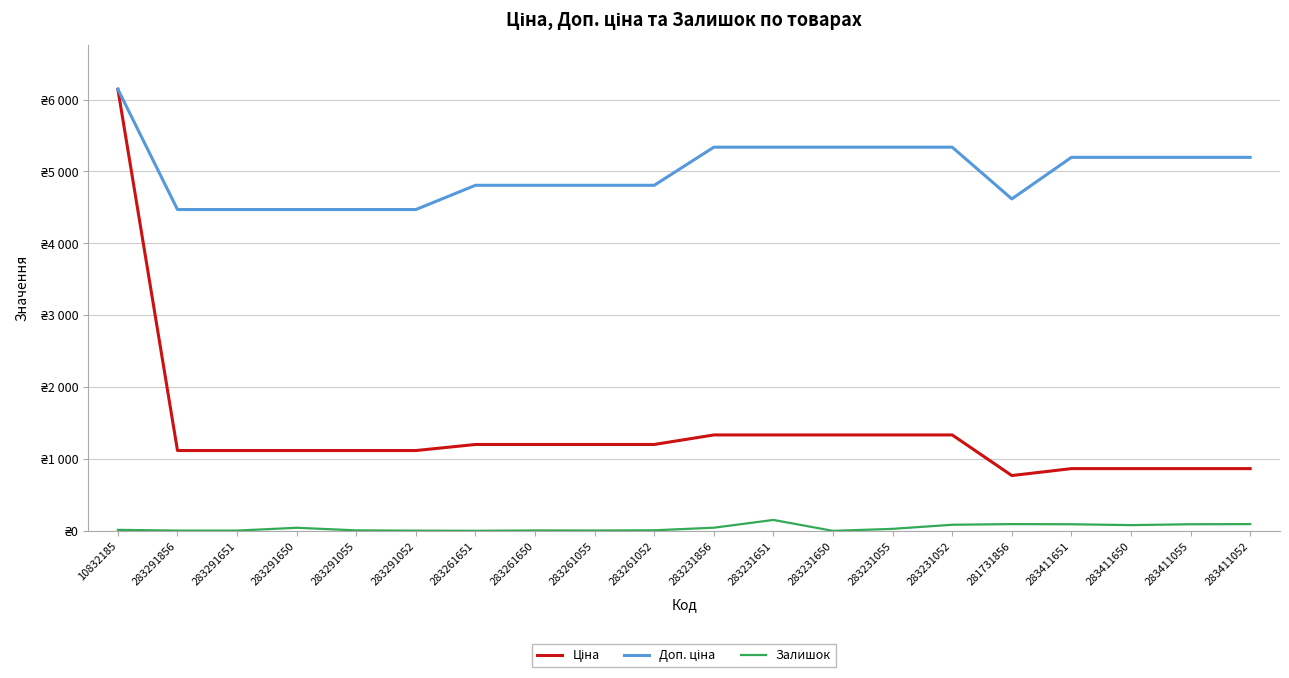

Rank the series by their maximum value, from lowest to highest.

Залишок, Ціна, Доп. ціна